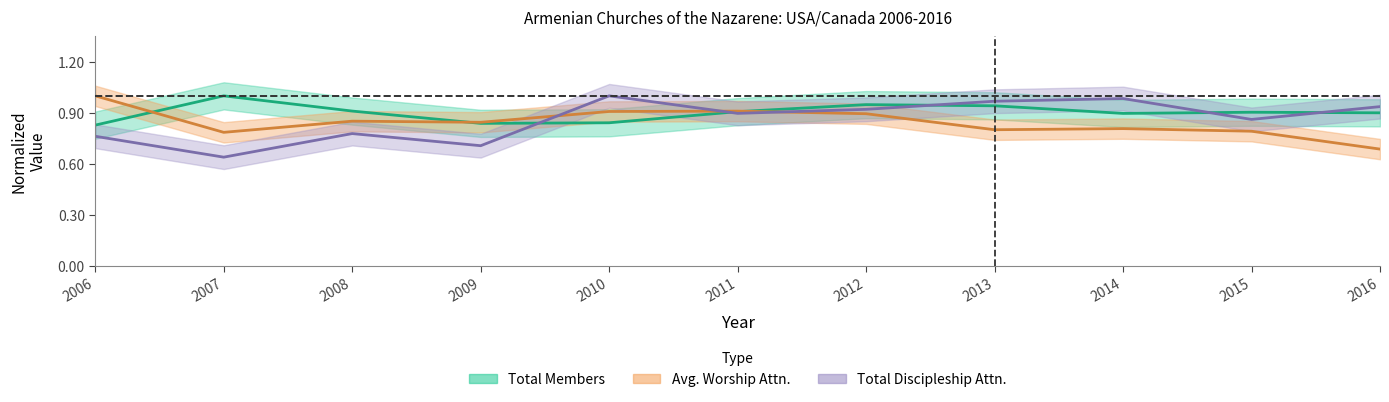

At which label is Total Members closest to 0?

2006